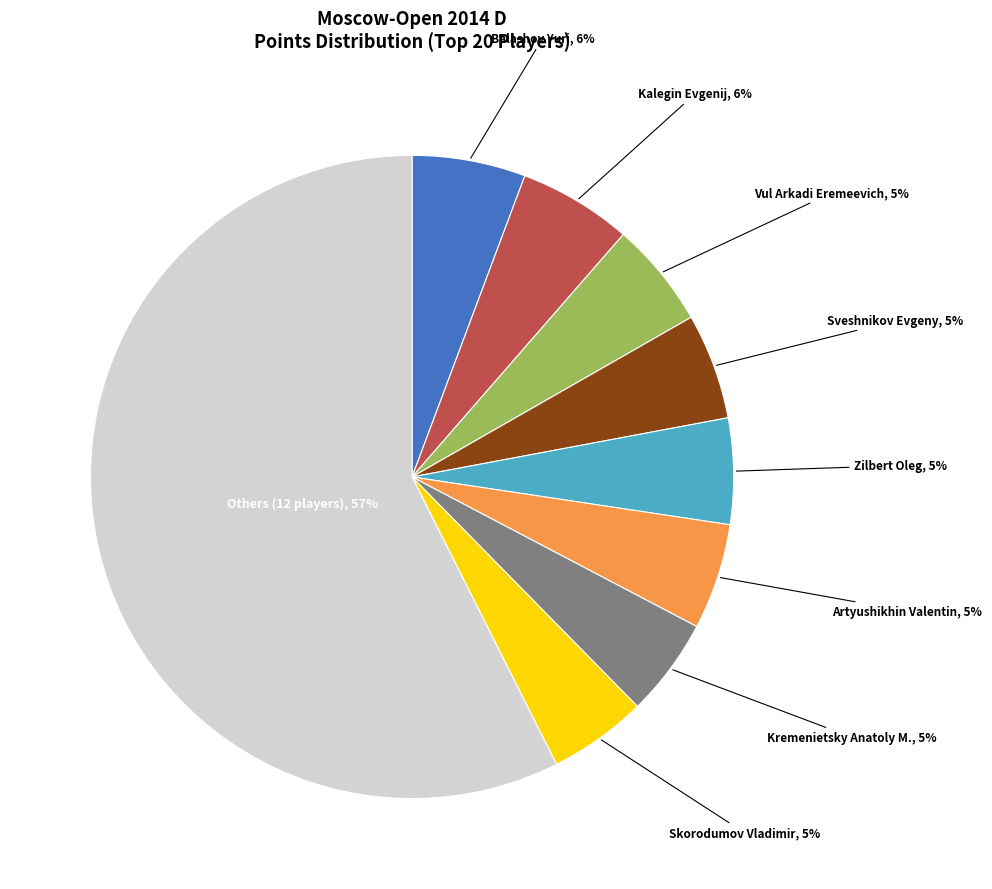

To the nearest percent, what is the average slice percentage?

11%